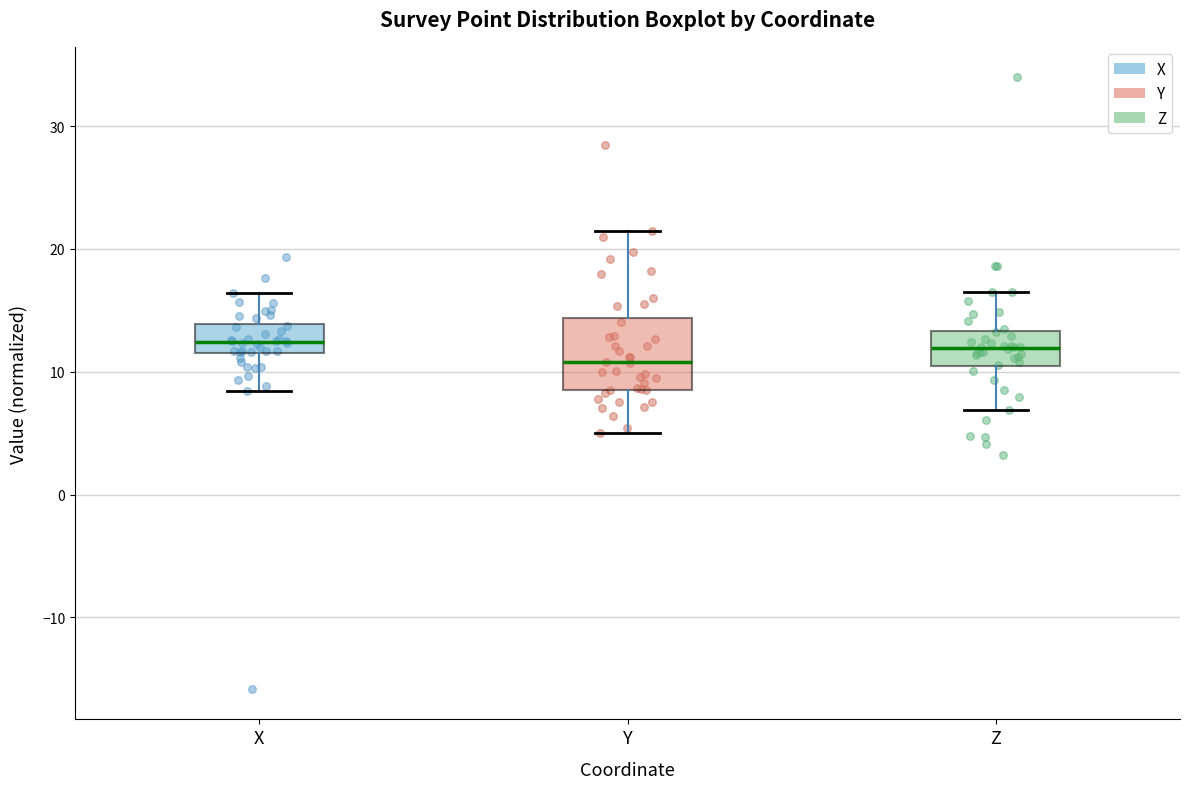

Reading left to right, read every box against the y-axis: the position of its median line, the range the box covers, and the ends of its whiskers. The values are not printed on the chart, so give them approximately, as read against the axis.

X: median 12 (inside the box), box 12 to 14, whiskers 8 to 16
Y: median 11, box 9 to 14, whiskers 5 to 21
Z: median 12, box 10 to 13, whiskers 7 to 16